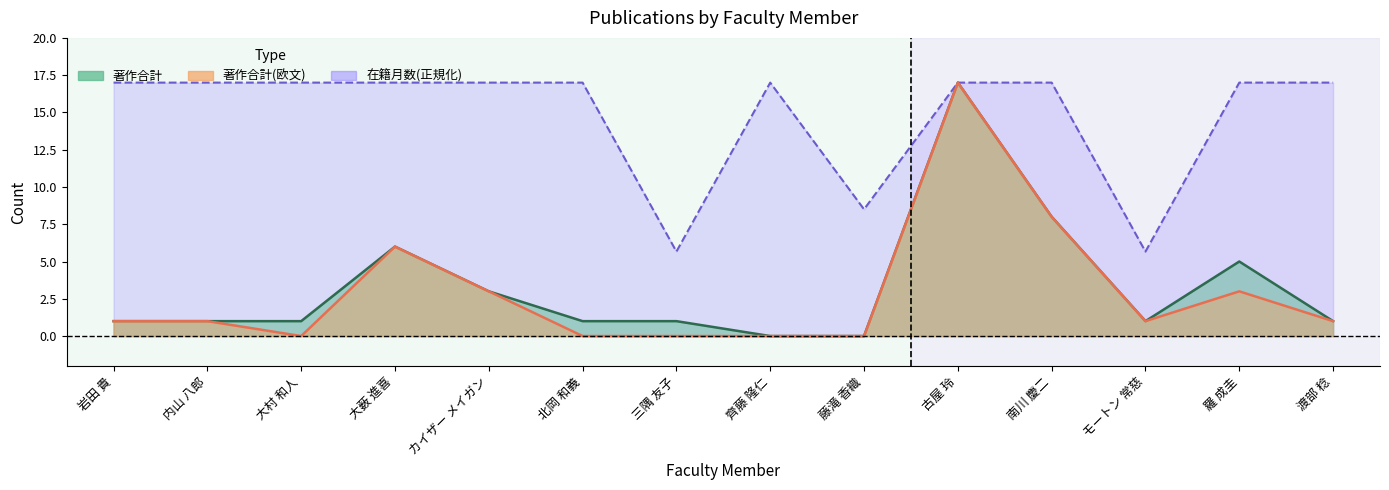

Reading left to right, list all the values displayed in this chart.

著作合計: 岩田 貴=1.0	内山 八郎=1.0	大村 和人=1.0	大薮 進喜=6.0	カイザー メイガン=3.0	北岡 和義=1.0	三隅 友子=1.0	齊藤 隆仁=0.0	藤滝 香織=0.0	古屋 玲=17.0	南川 慶二=8.0	モートン 常慈=1.0	羅 成圭=5.0	渡部 稔=1.0
著作合計(欧文): 岩田 貴=1.0	内山 八郎=1.0	大村 和人=0.0	大薮 進喜=6.0	カイザー メイガン=3.0	北岡 和義=0.0	三隅 友子=0.0	齊藤 隆仁=0.0	藤滝 香織=0.0	古屋 玲=17.0	南川 慶二=8.0	モートン 常慈=1.0	羅 成圭=3.0	渡部 稔=1.0
在籍月数: 岩田 貴=17.0	内山 八郎=17.0	大村 和人=17.0	大薮 進喜=17.0	カイザー メイガン=17.0	北岡 和義=17.0	三隅 友子=5.7	齊藤 隆仁=17.0	藤滝 香織=8.5	古屋 玲=17.0	南川 慶二=17.0	モートン 常慈=5.7	羅 成圭=17.0	渡部 稔=17.0